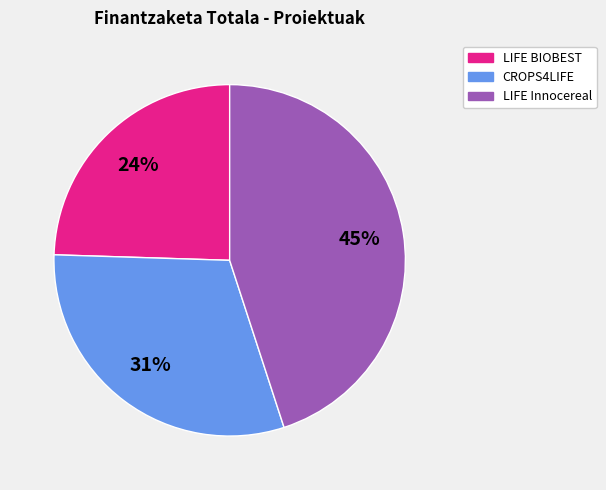

Does LIFE BIOBEST account for over 50% of the chart?

No